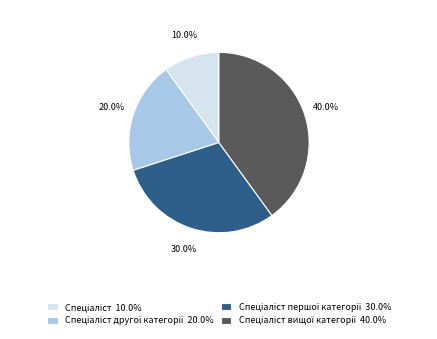

Does any single category account for the majority?

No